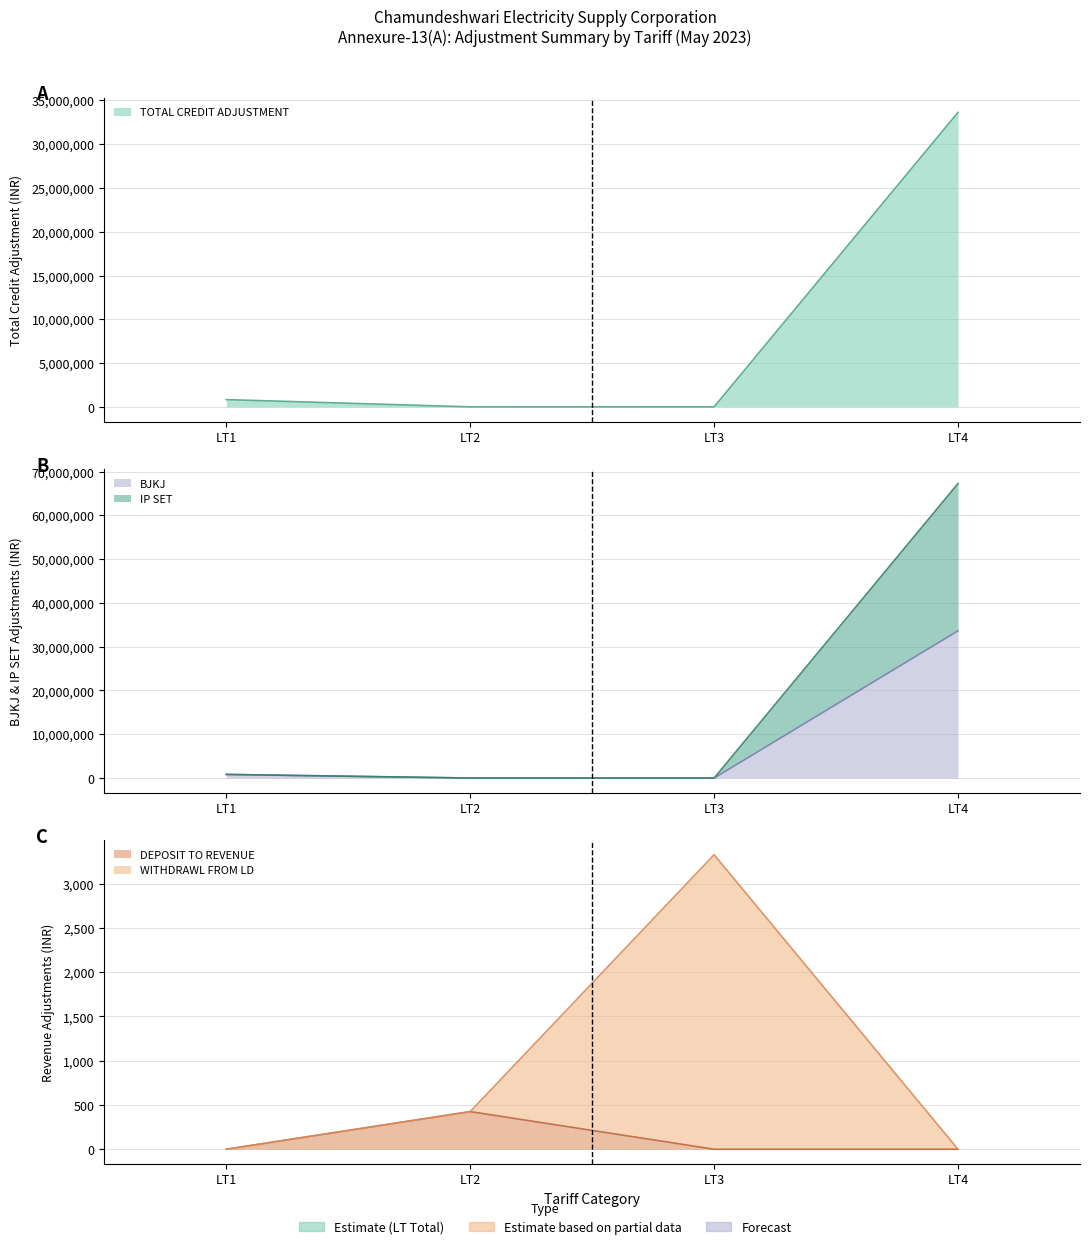

What are all the series names shown in the legend?

TOTAL CREDIT ADJUSTMENT, BJKJ, IP SET, DEPOSIT TO REVENUE, WITHDRAWL FROM LD